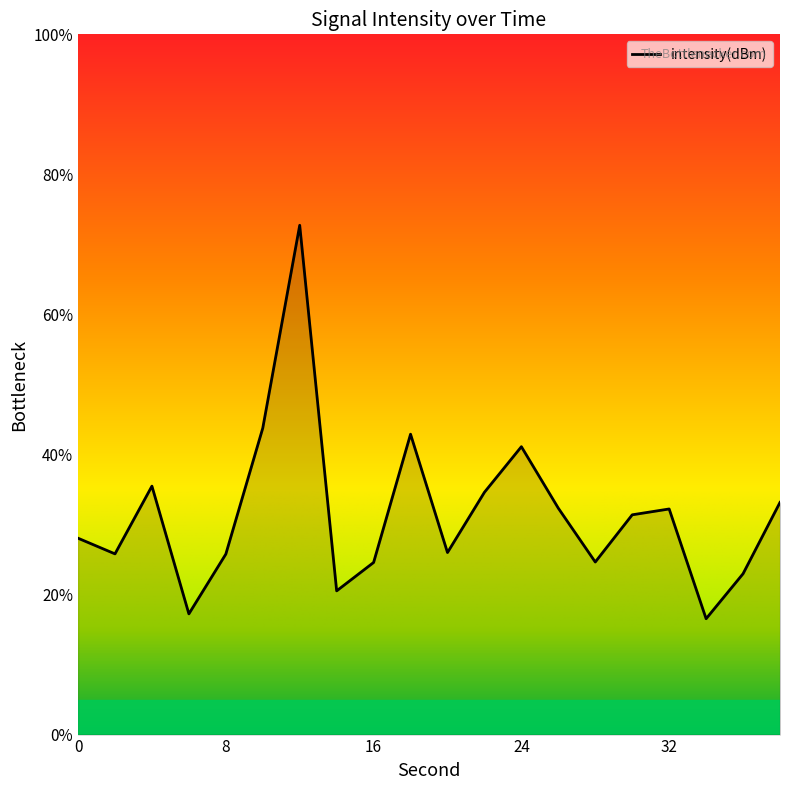

What is the difference between the maximum and minimum values?

56.2